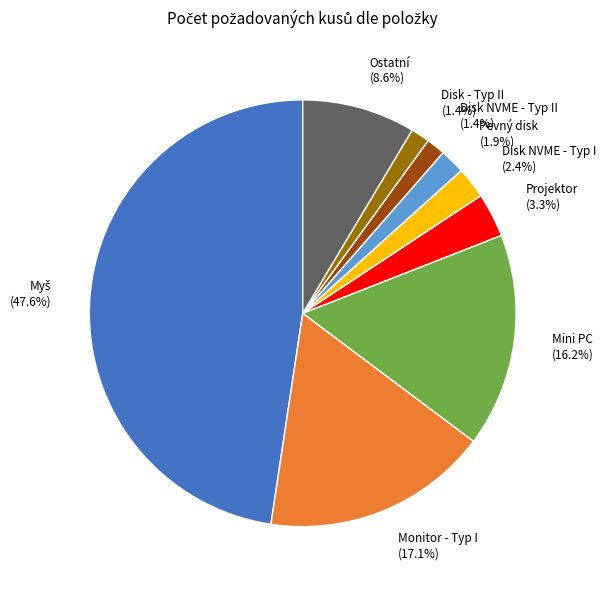

What percentage do Disk NVME - Typ II (1.4%) and Ostatní (8.6%) together represent?

10.0%